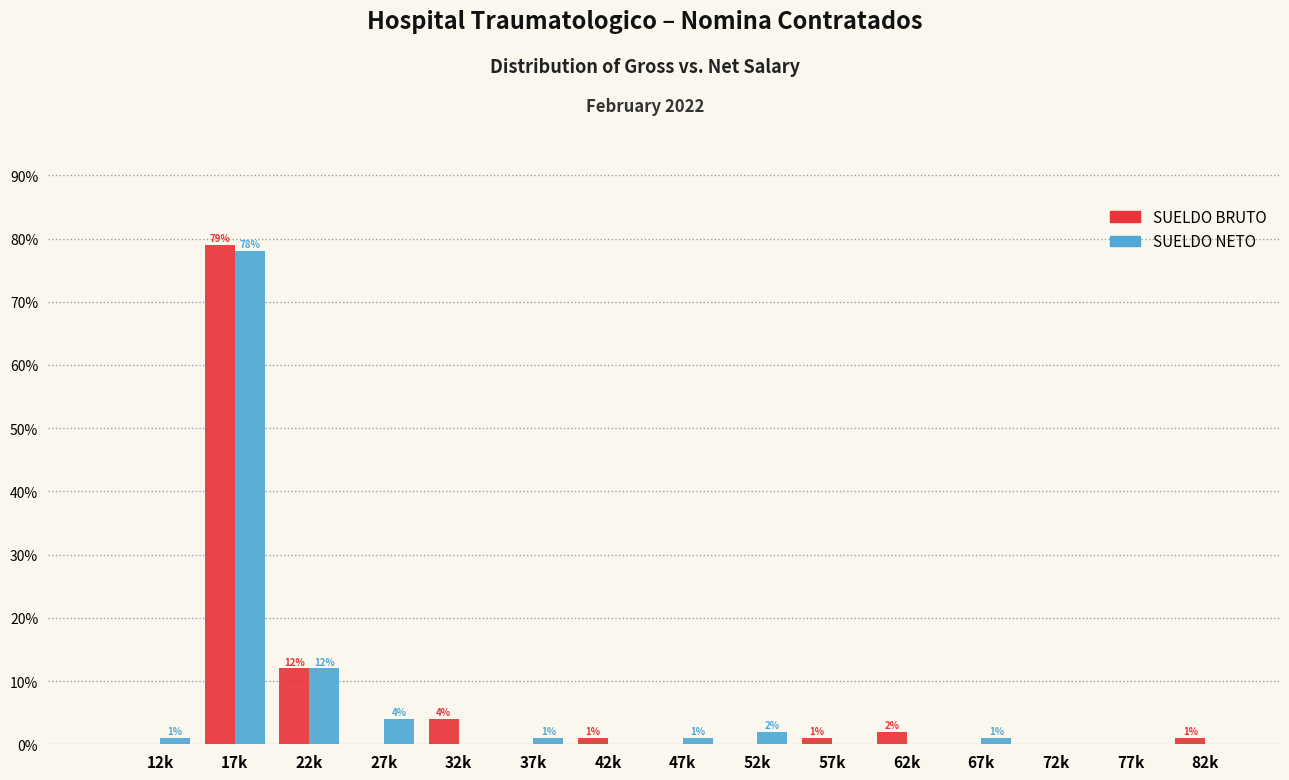

Reading right to left, list all the values displayed in this chart.

SUELDO BRUTO: 82k=1	77k=0	72k=0	67k=0	62k=2	57k=1	52k=0	47k=0	42k=1	37k=0	32k=4	27k=0	22k=12	17k=79	12k=0
SUELDO NETO: 82k=0	77k=0	72k=0	67k=1	62k=0	57k=0	52k=2	47k=1	42k=0	37k=1	32k=0	27k=4	22k=12	17k=78	12k=1